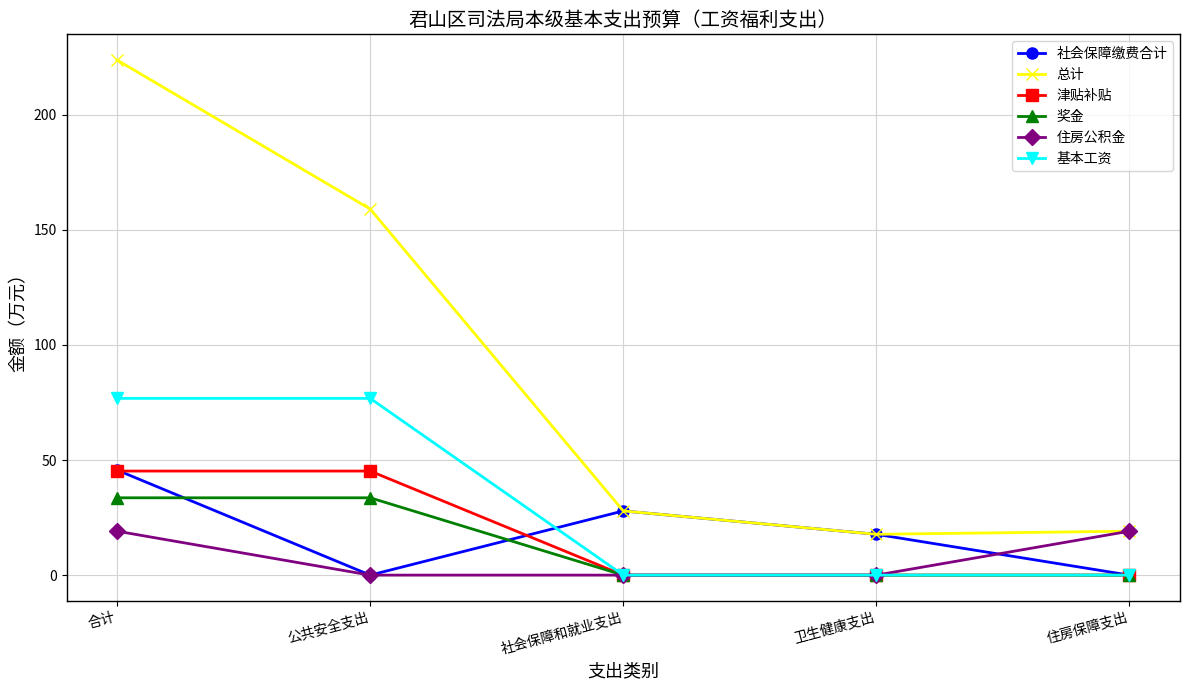

What is the maximum value shown in the chart?

223.8